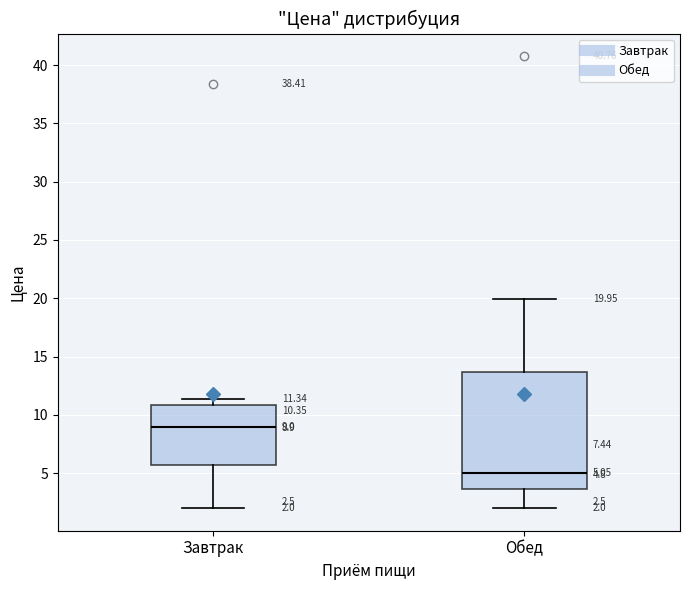

Comparing the boxes themselves (not the whiskers), which one is the tallest?

Обед